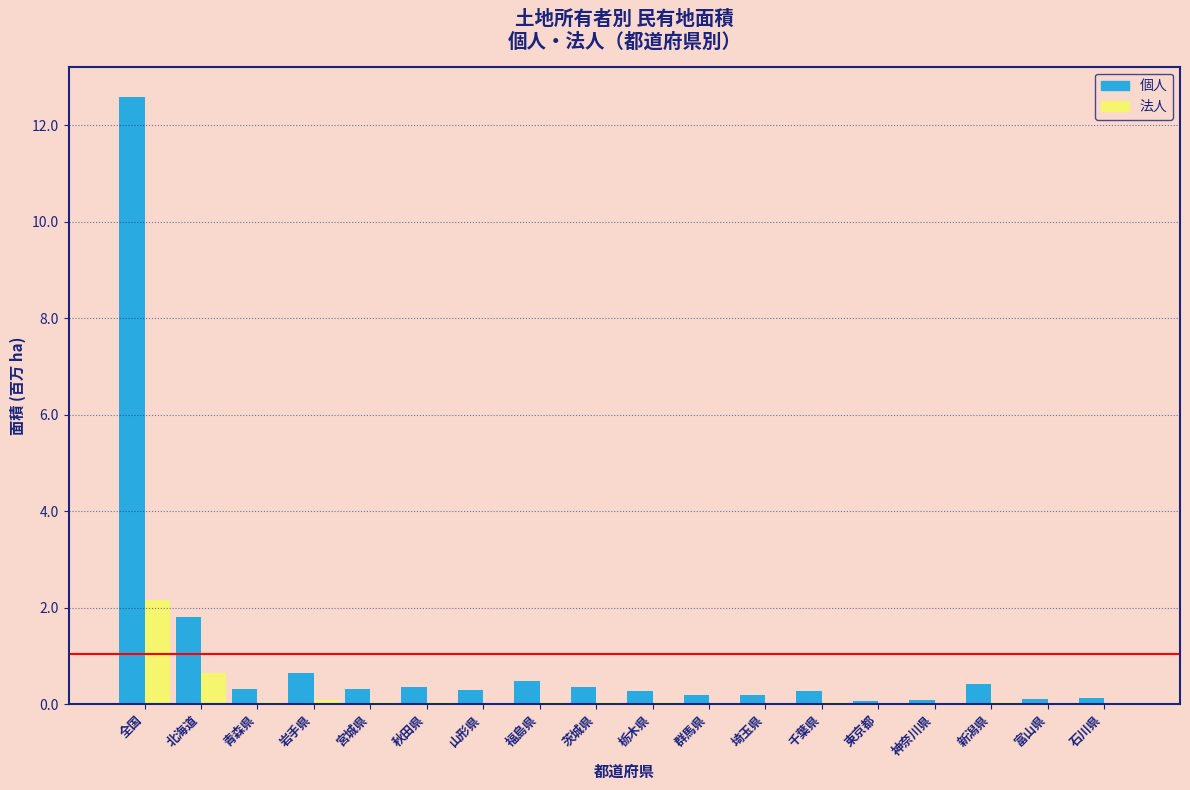

What is the maximum value shown in the chart?

12.6